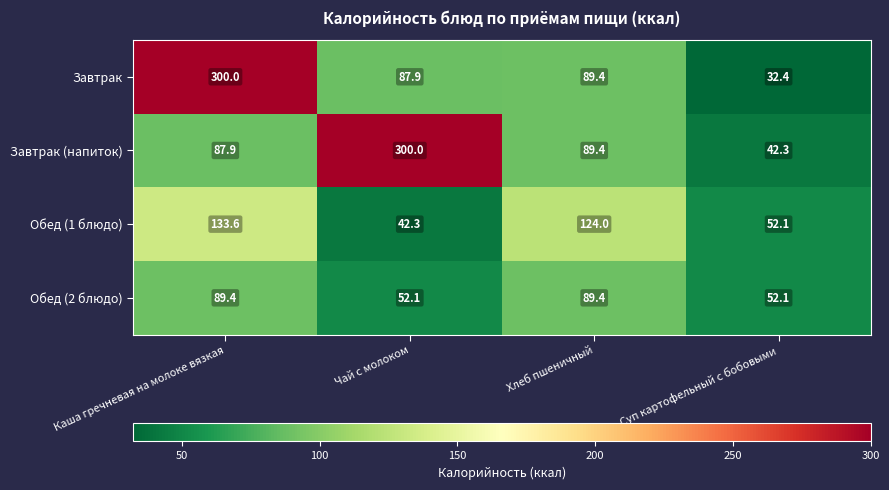

At which category is the sum across all series the highest?

Каша гречневая на молоке вязкая